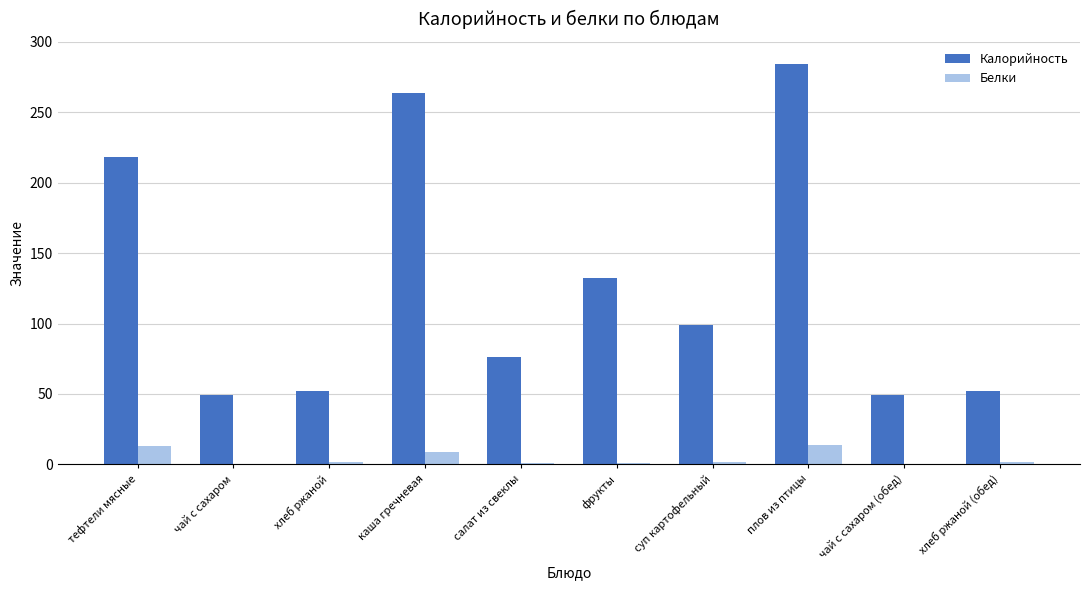

Which series has the largest total across all categories?

Калорийность